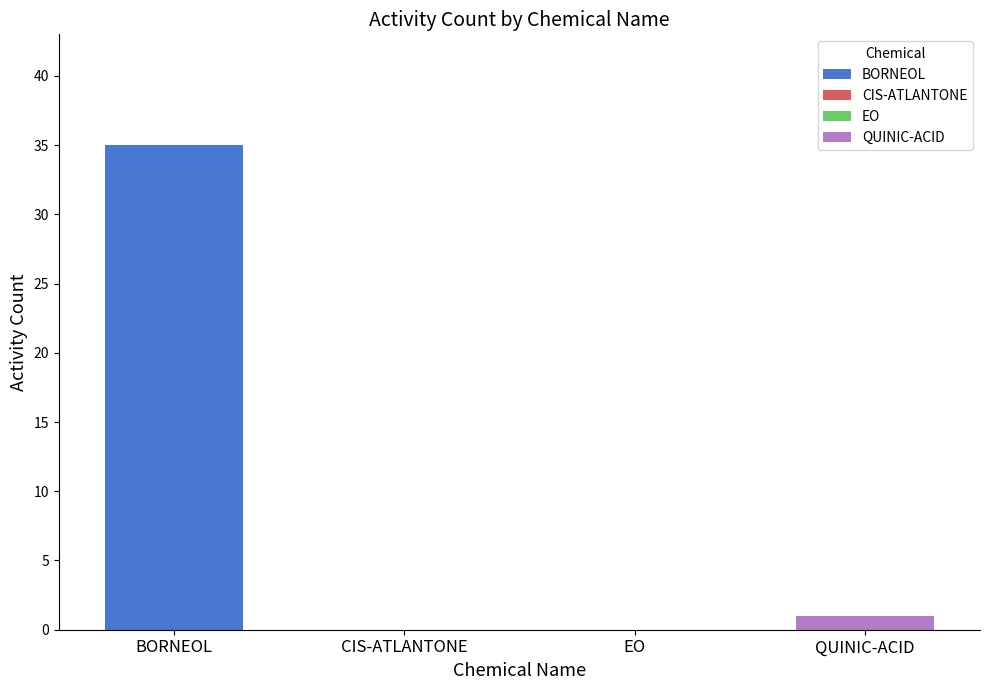

Reading right to left, transcribe all the data shown in this chart.

1	0	0	35